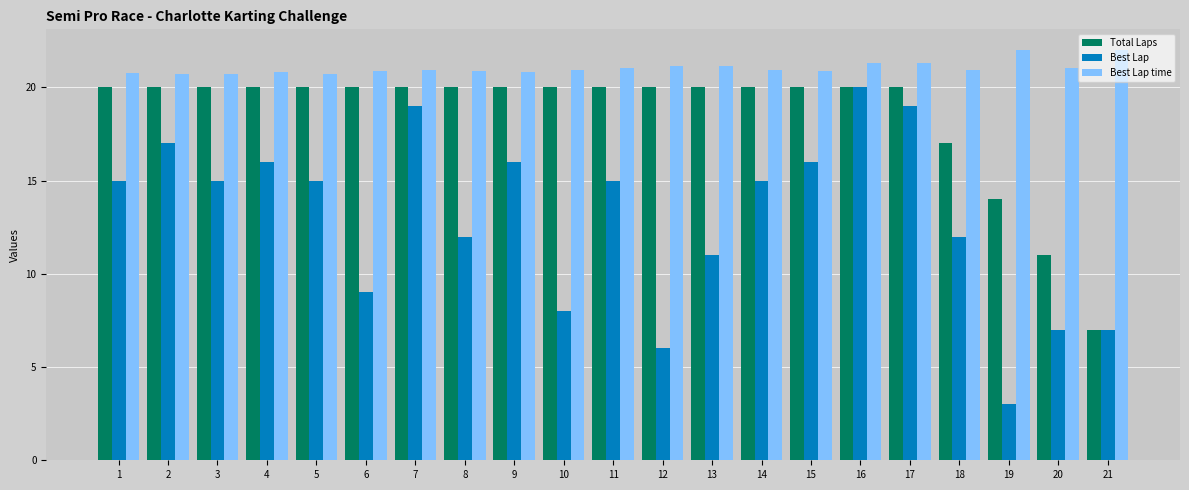

At which label is Total Laps closest to 13?

19